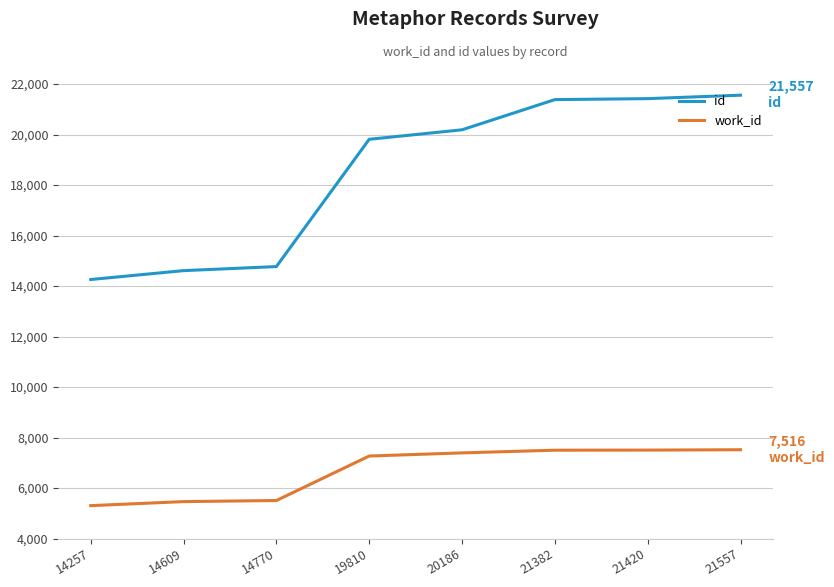

Does the chart display data point markers on the line(s)?

No